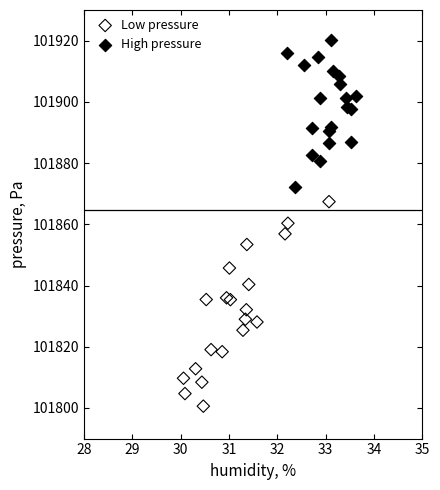

Which series has the largest Y range (max minus min)?

Low pressure